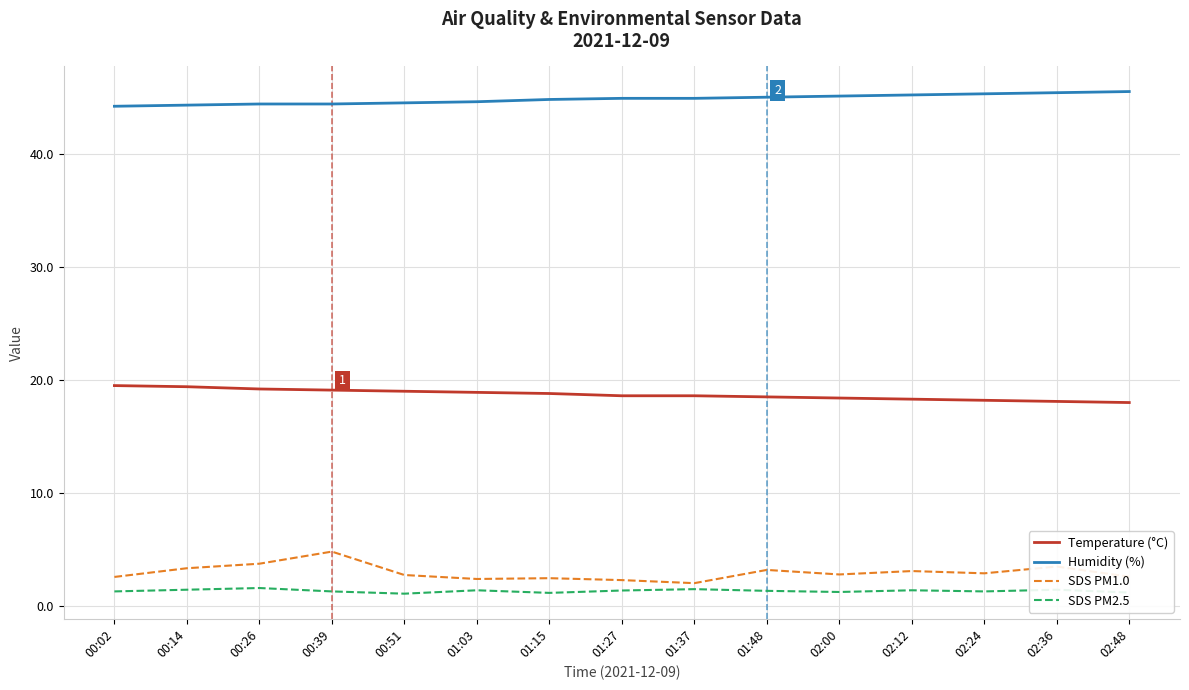

What position from the right is 02:12?

4